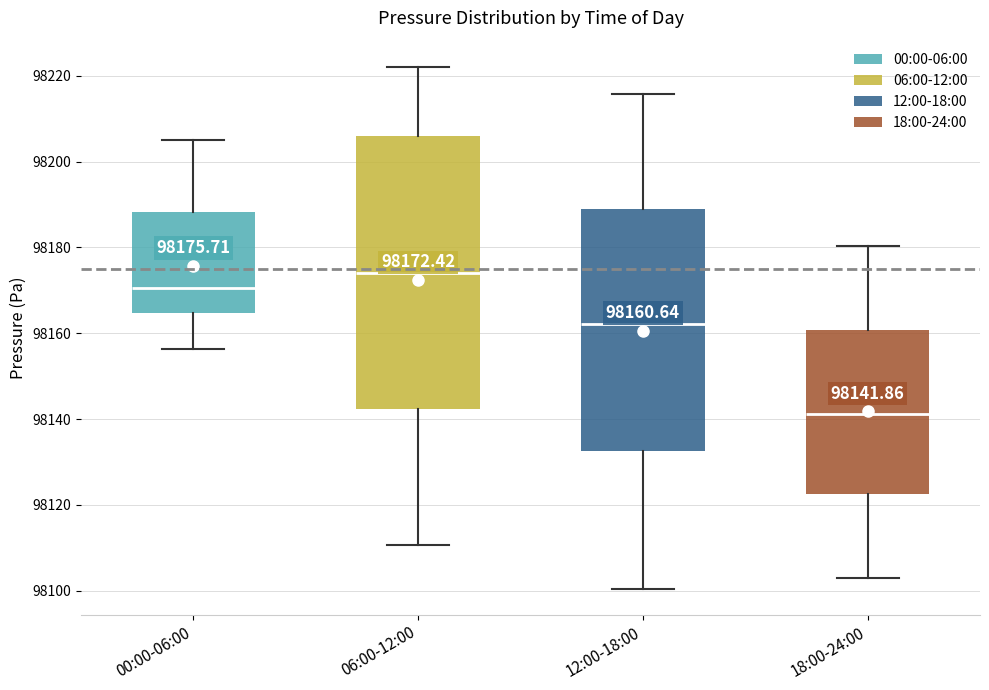

Comparing the boxes themselves (not the whiskers), which one is the tallest?

06:00-12:00